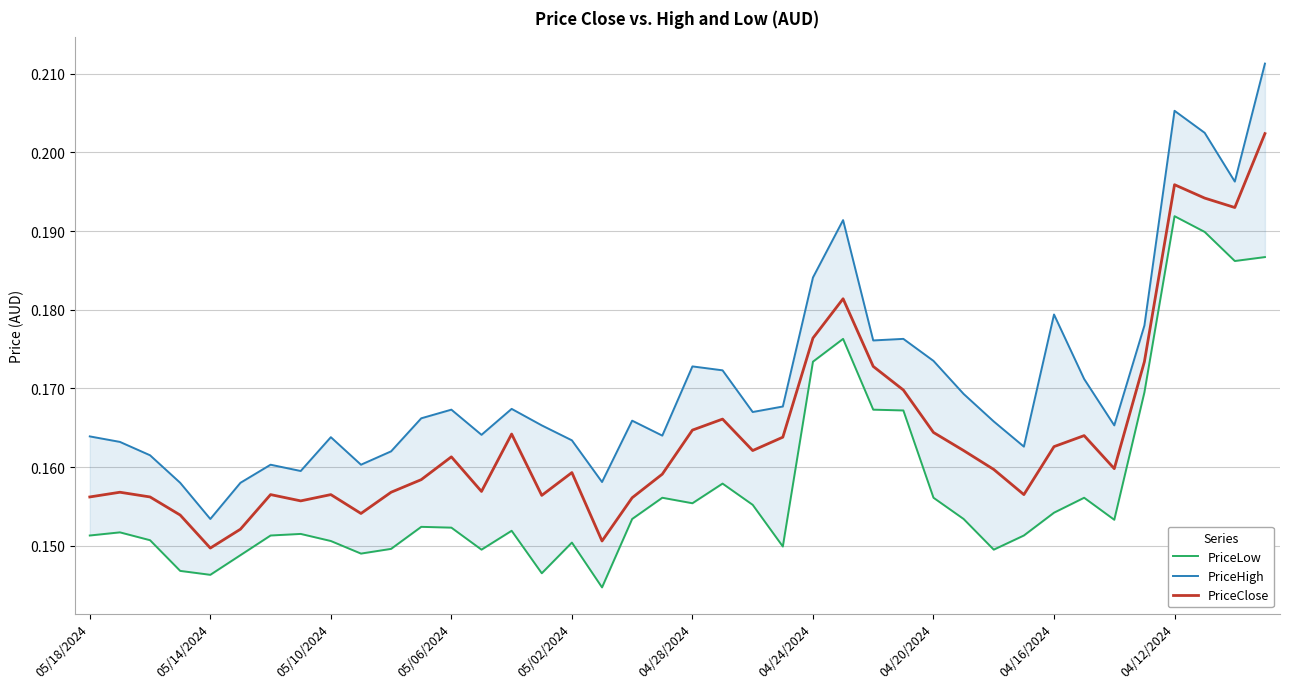

The PriceClose series shows 0.1 at 04/20/2024. True or false?

False